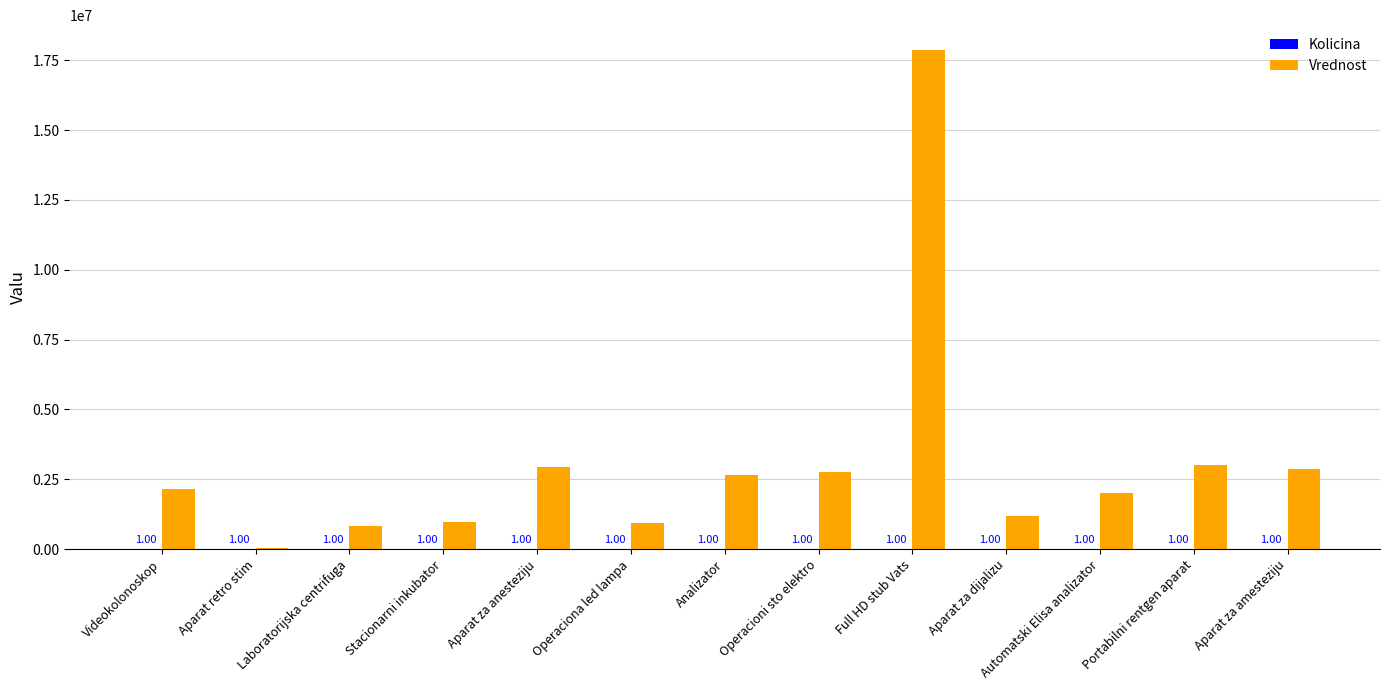

What is the sum of all Vrednost values?

40250120.0